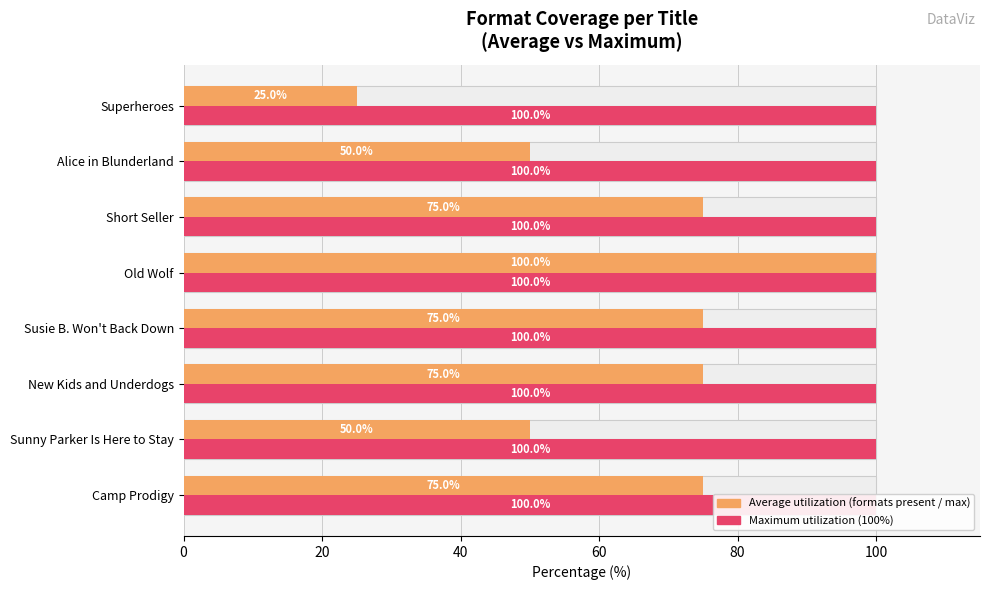

What is the average value of the Average formats series?

65.6